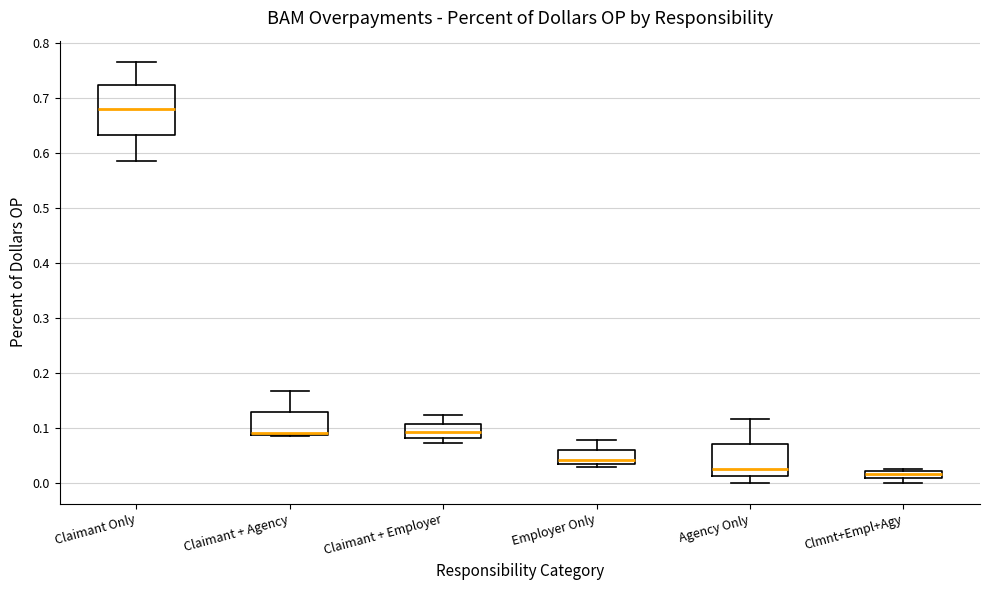

Where is the upper edge of the box for Employer Only on the y-axis? The values are not printed on the chart, so give them approximately, as read against the axis.

0.06